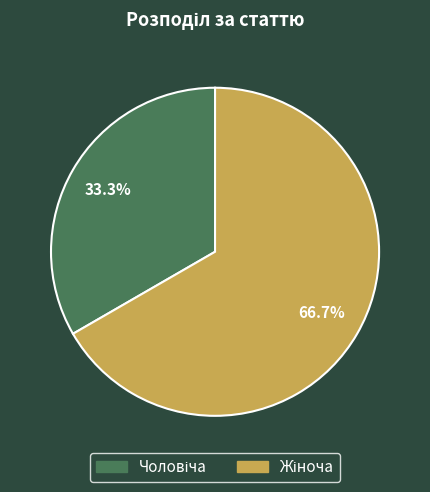

Does any single category account for the majority?

Yes